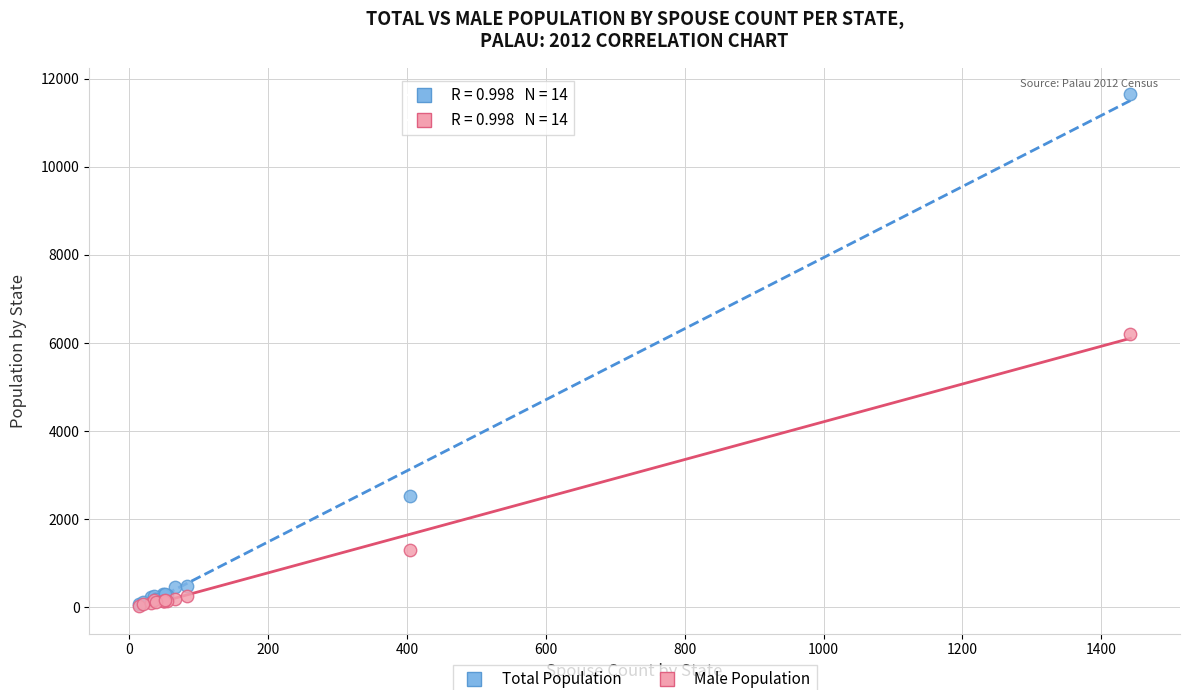

Across all series, what Y value is closest to 5853?

6204